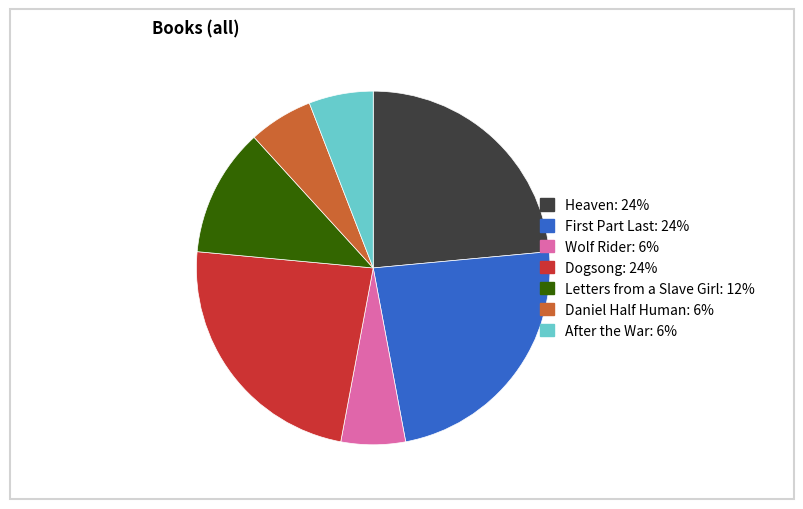

Is it true that Dogsong: 24% is 24% of the pie?

True